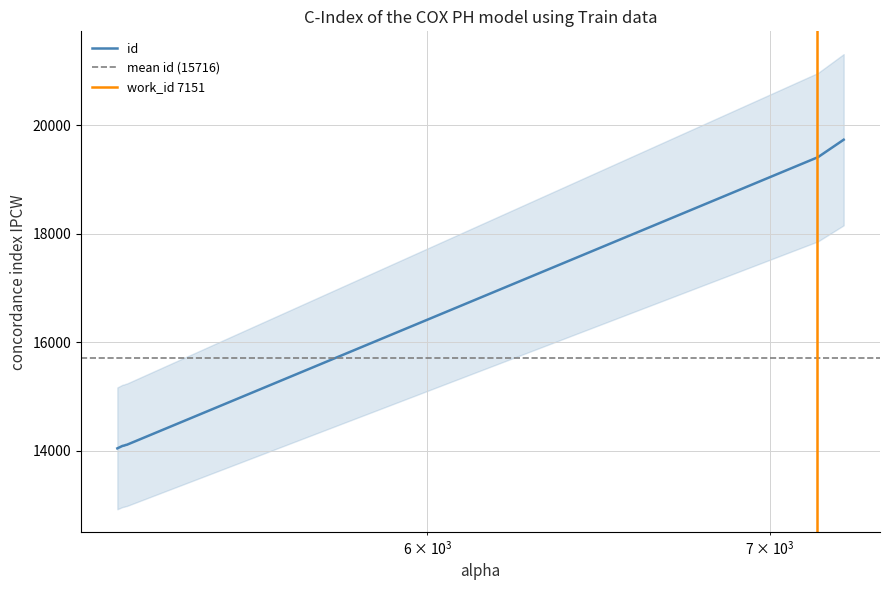

What is the difference between the values at 7151 and 5239?

5302